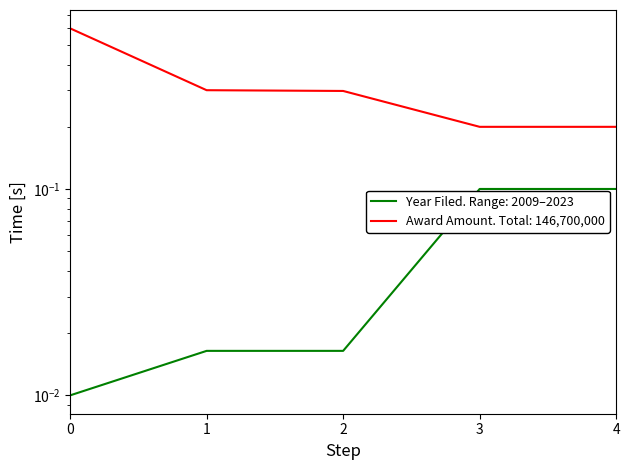

True or false: Year Case Filed has more than 0 points higher than both neighbors.

False